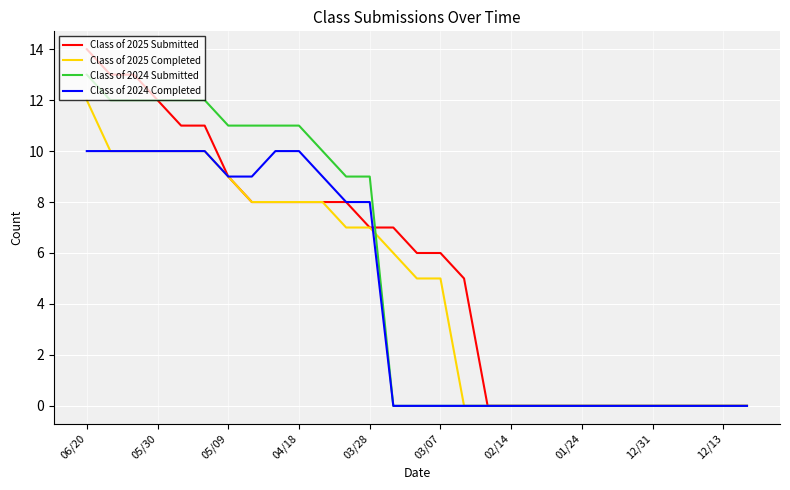

How many series are shown in this chart?

4